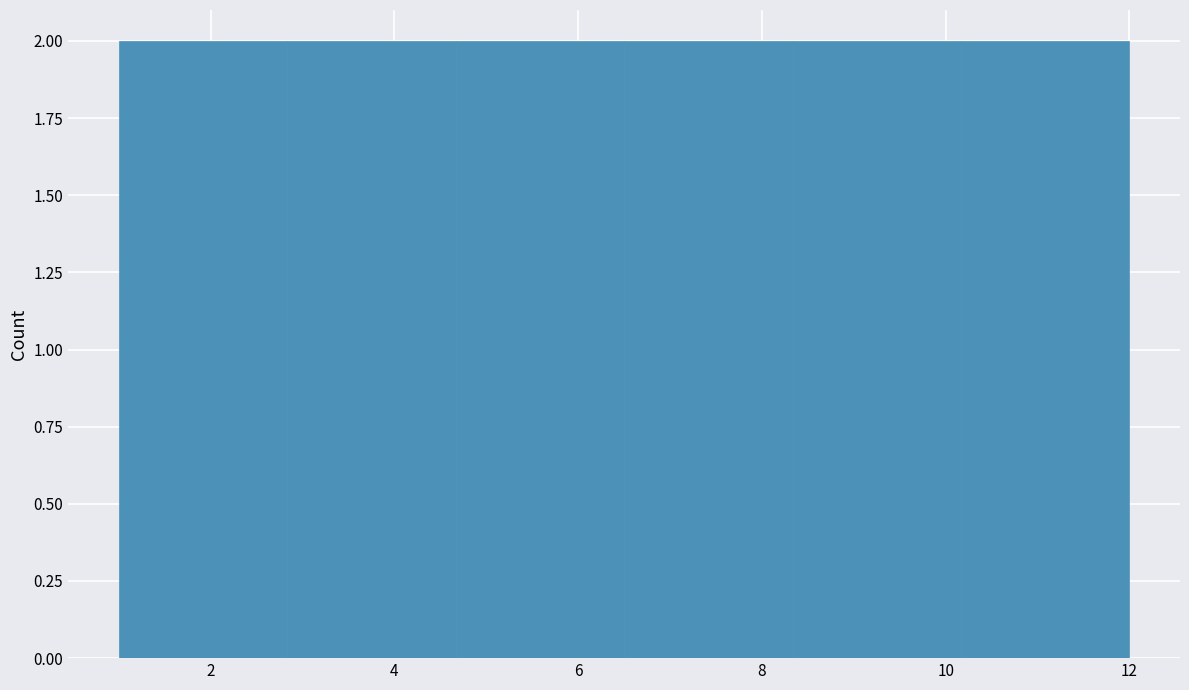

What is the height of the bar covering 8.4 to 10.2 on the x-axis? Neither the bar edges nor the heights are printed on the chart, so give them approximately, as read against the axes.

2